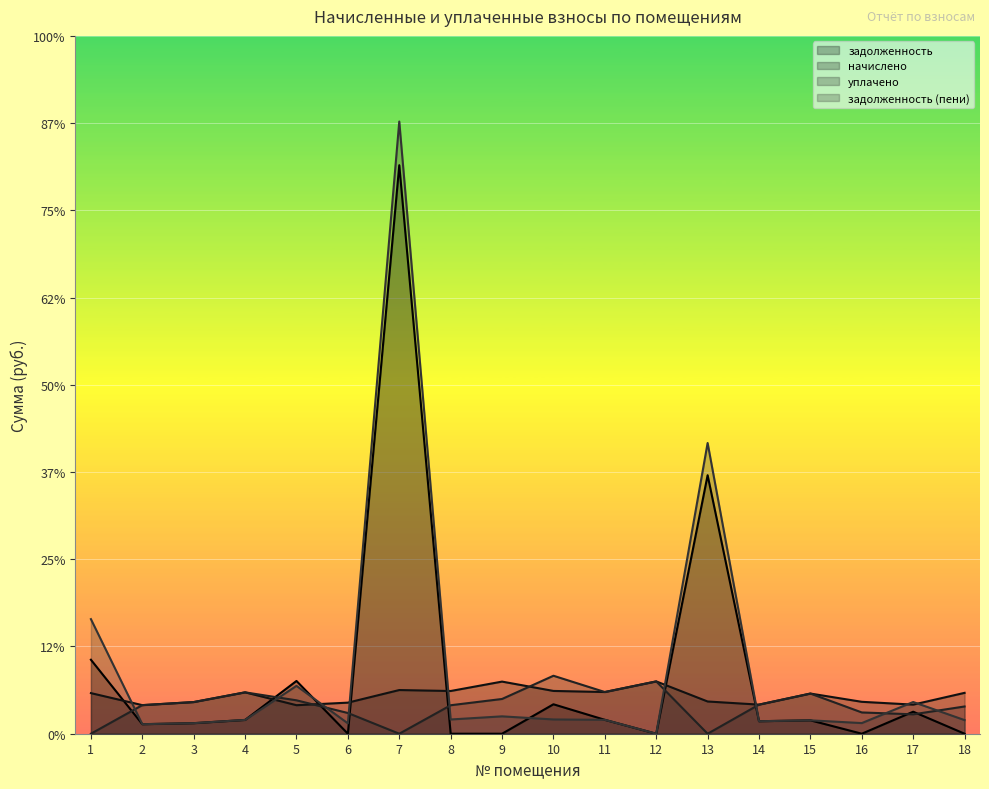

True or false: задолженность (пени) has more than 2 points higher than both neighbors.

True